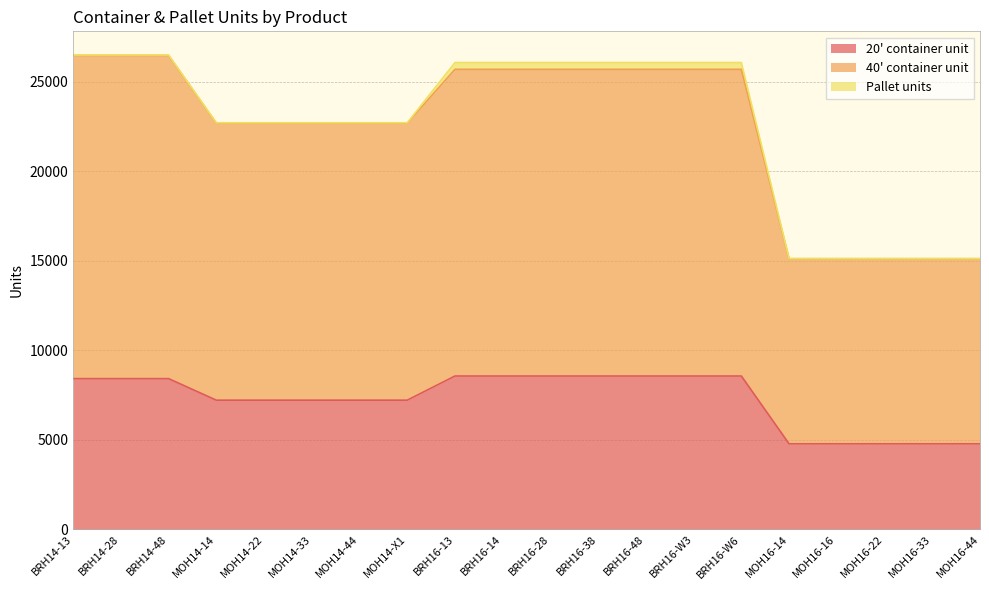

The value of 20' container unit at MOH16-22 is 7994. True or false?

False